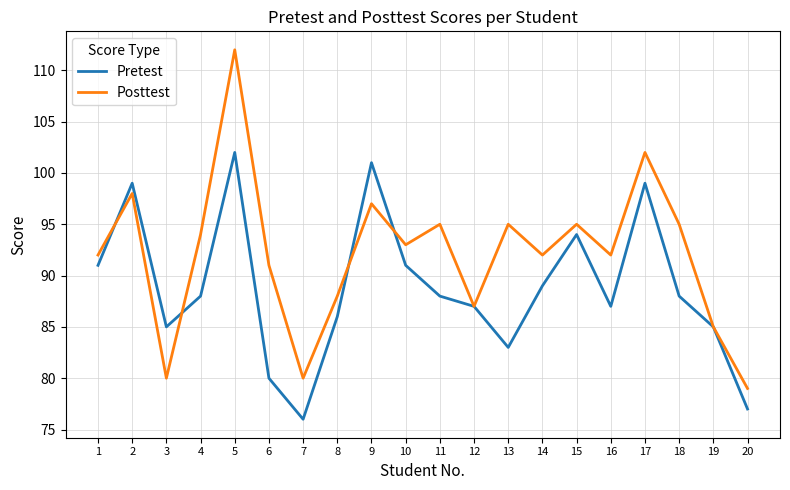

Which series has the largest range (max minus min)?

Posttest